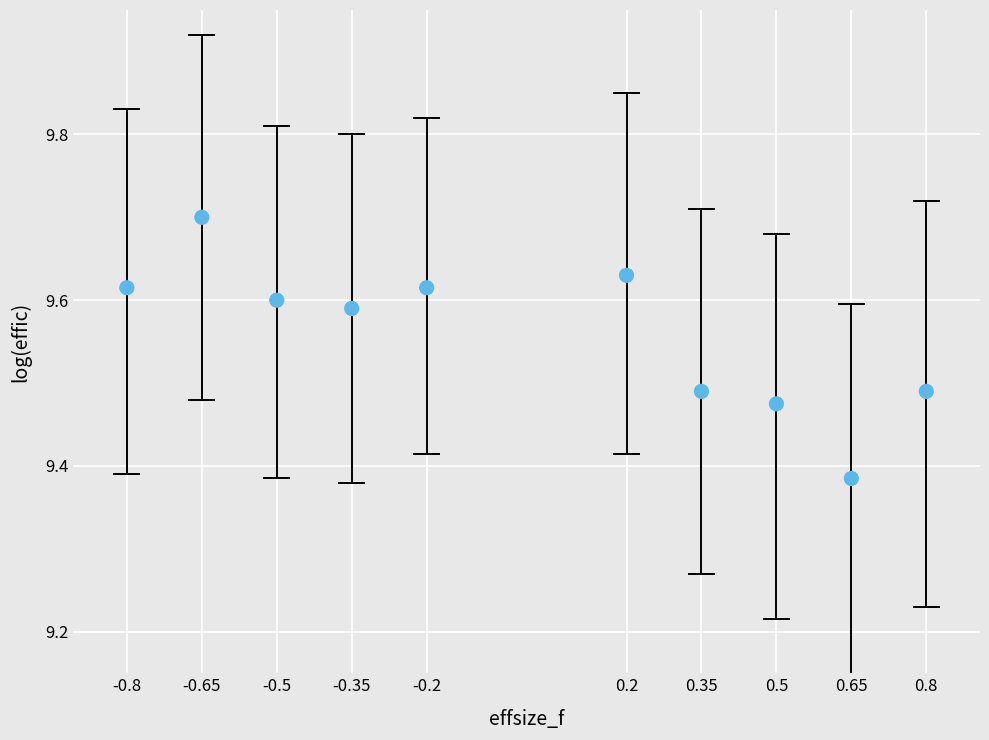

What is the range of X values (max minus min)?

1.6